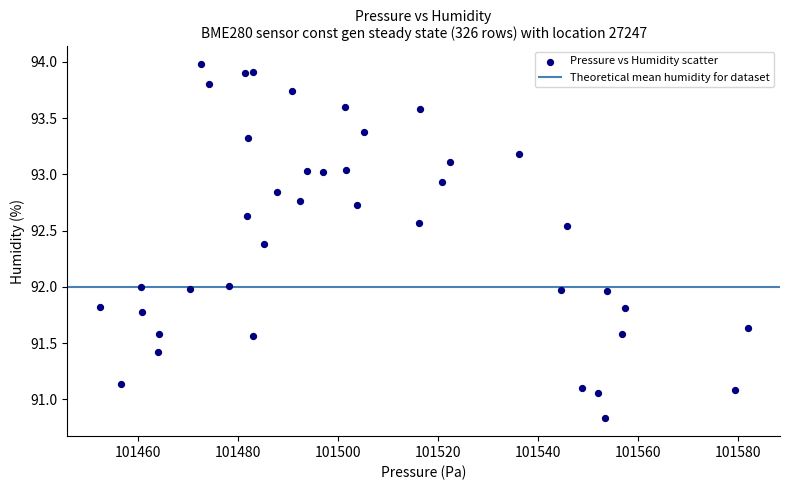

What is the range of X values (max minus min)?

129.6